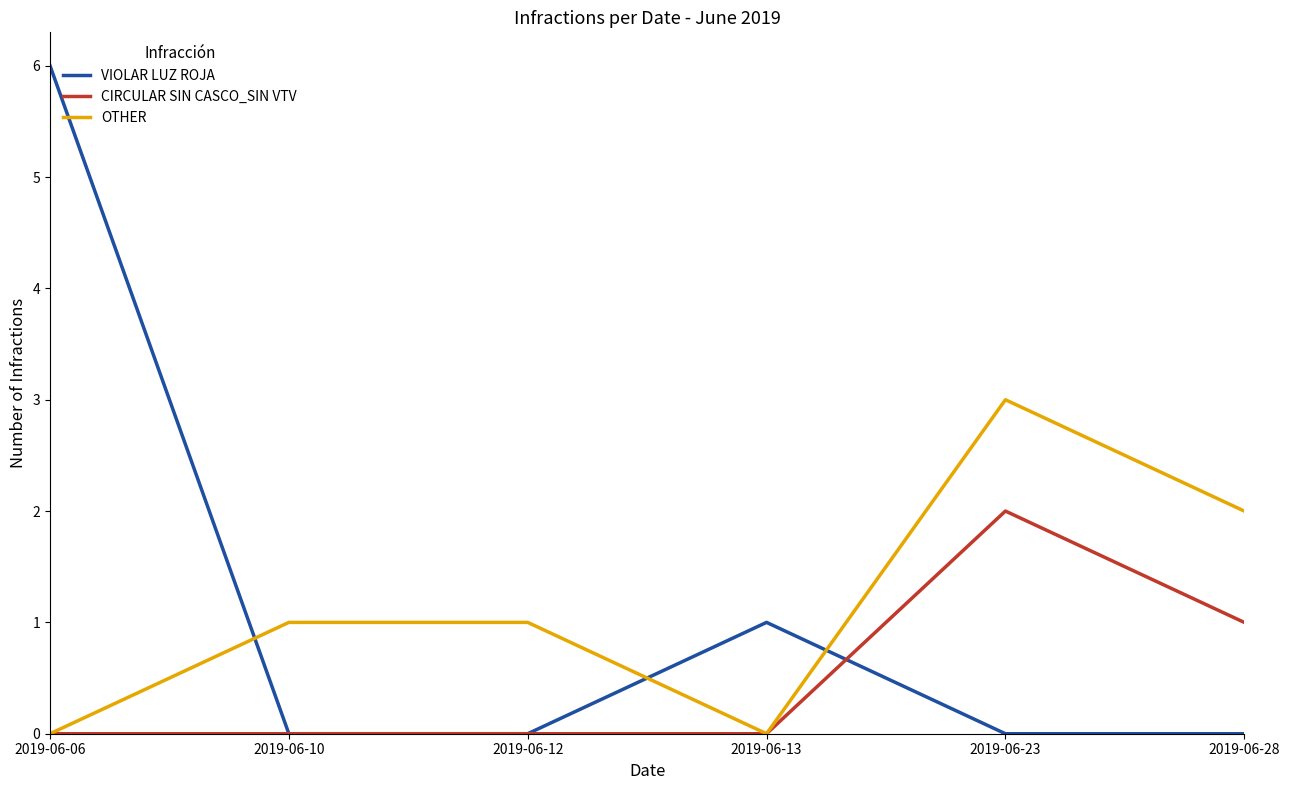

What are all the series names shown in the legend?

VIOLAR LUZ ROJA, CIRCULAR SIN CASCO_SIN VTV, OTHER